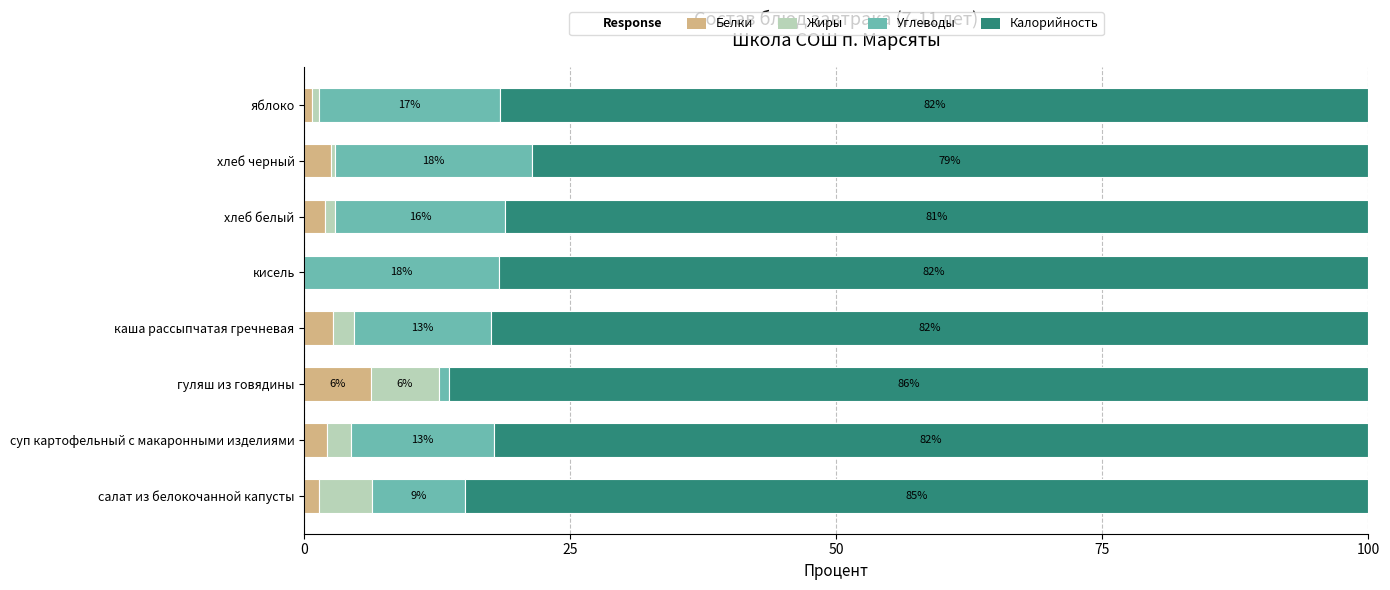

The Белки series shows 3.6 at кисель. True or false?

False